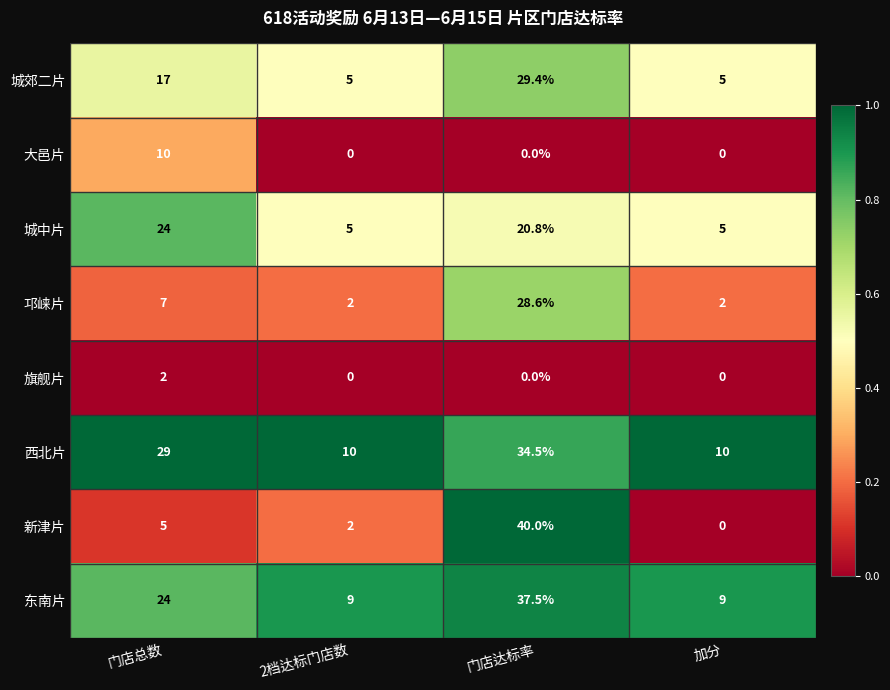

The 新津片 series shows 2.6 at 门店总数. True or false?

False